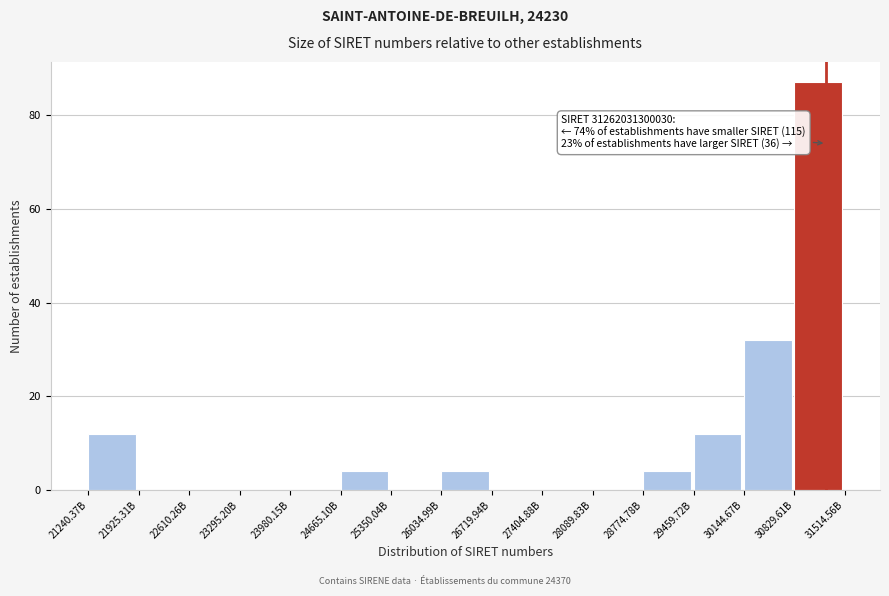

Reading right to left, extract all data points from this chart.

30829.61B=87	30144.67B=32	29459.72B=12	28774.78B=4	28089.83B=0	27404.88B=0	26719.94B=0	26034.99B=4	25350.04B=0	24665.10B=4	23980.15B=0	23295.20B=0	22610.26B=0	21925.31B=0	21240.37B=12